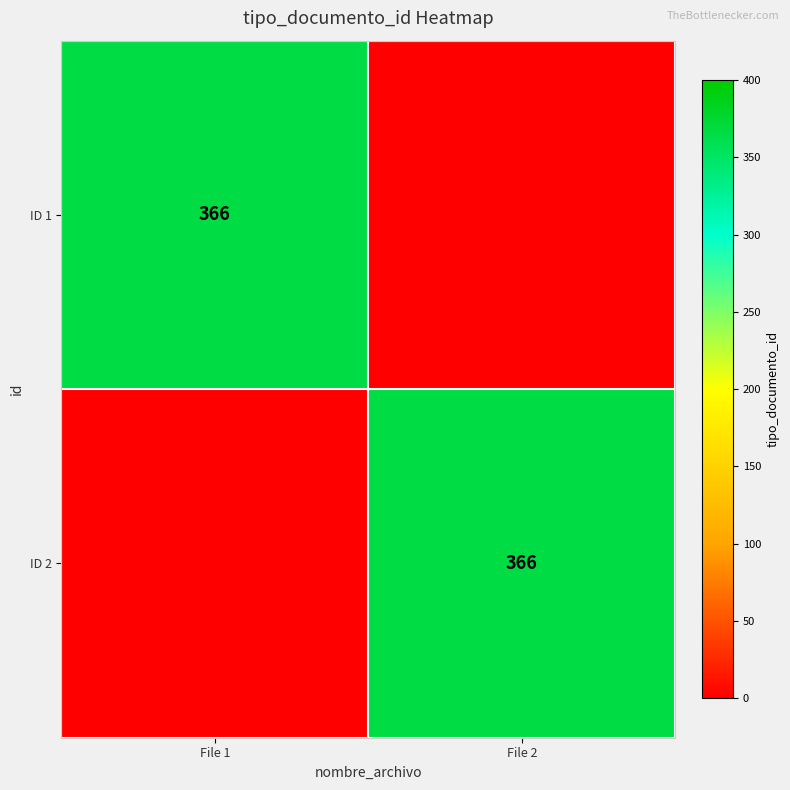

The ID 1 series shows 366 at File 1. True or false?

True